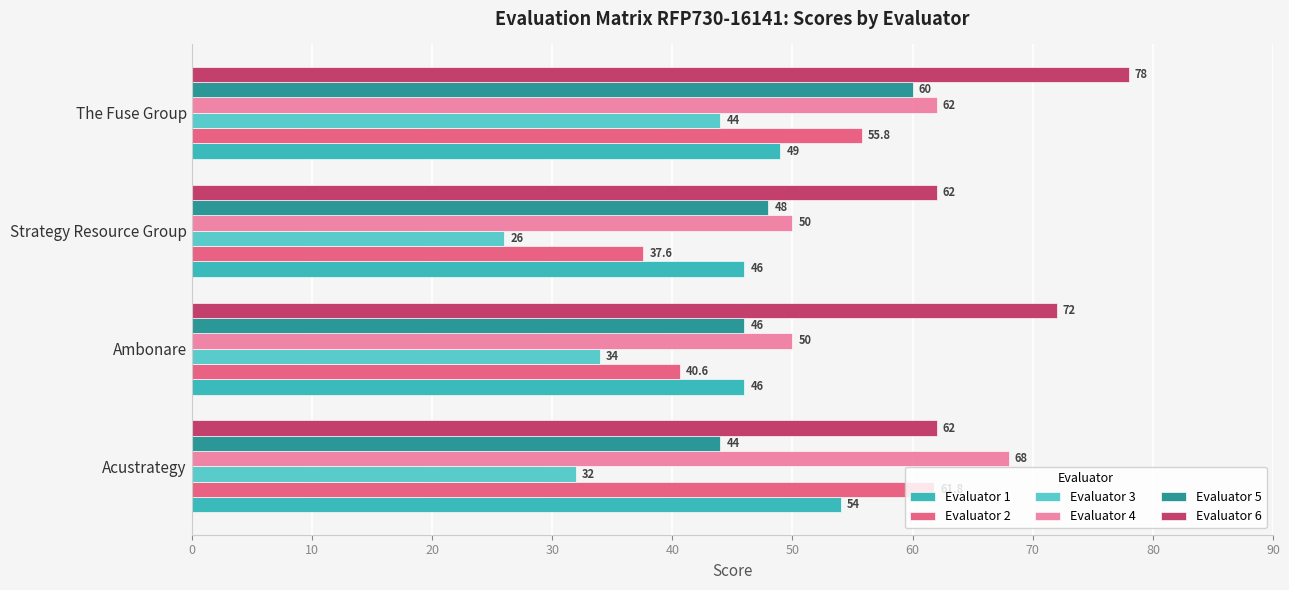

Which category has the lowest value across all series?

Strategy Resource Group